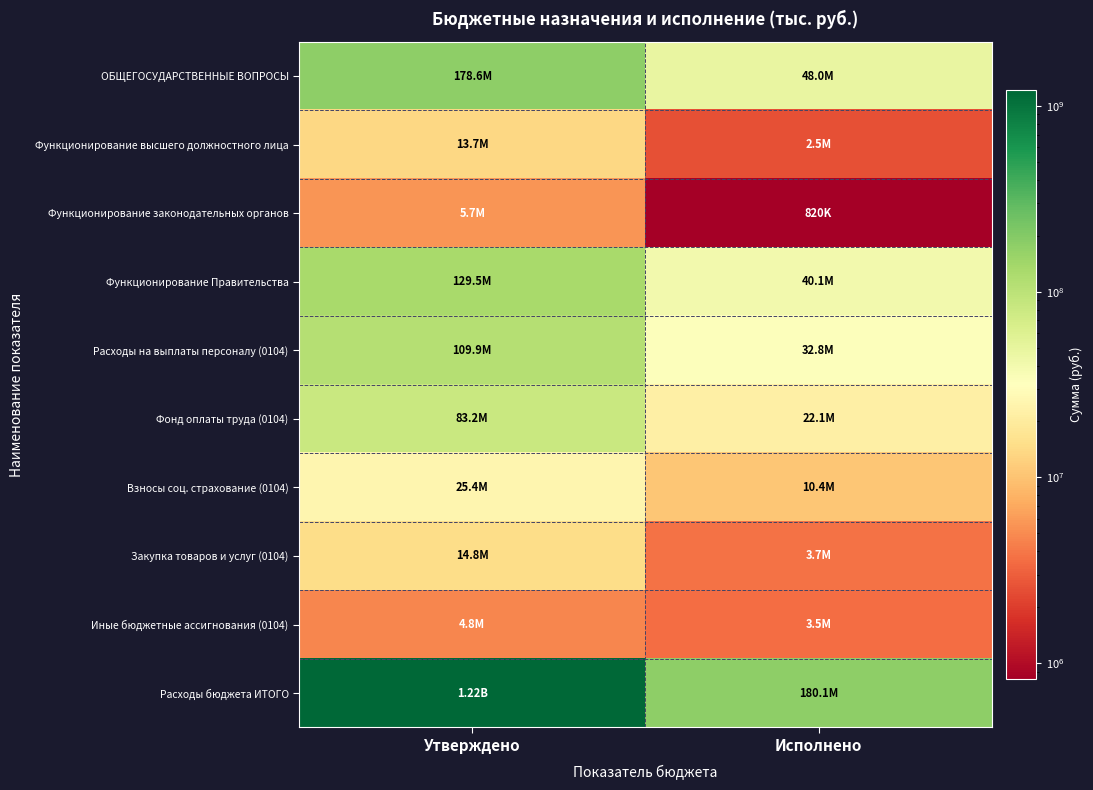

What is the total value across all series at Исполнено?

344082762.2